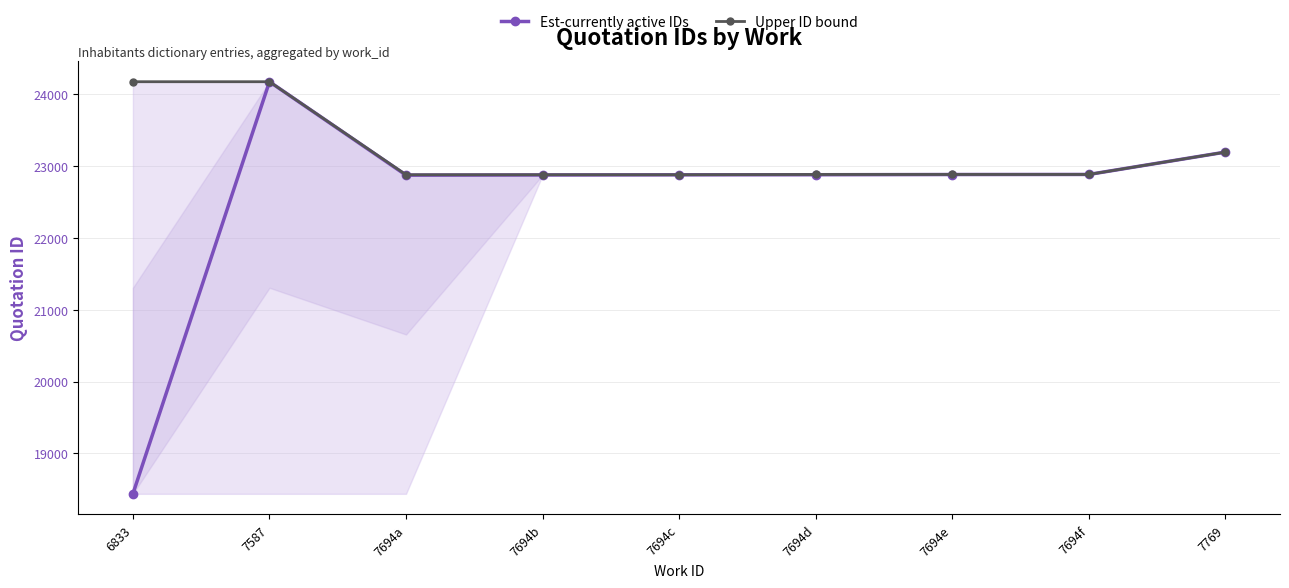

What is the total value across all series at 7694f?

45762